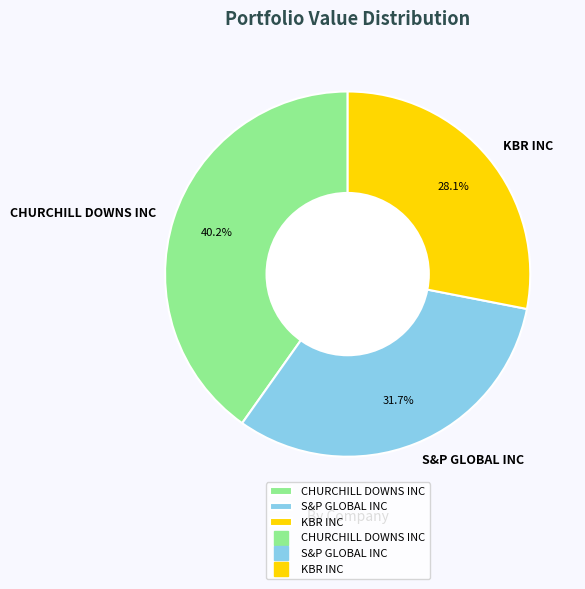

To the nearest percent, what is the average slice percentage?

33%